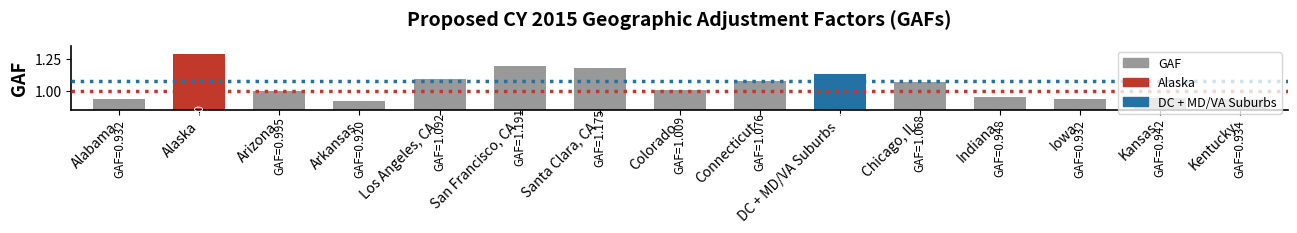

What is the sum of the values at Colorado and Iowa?

1.9